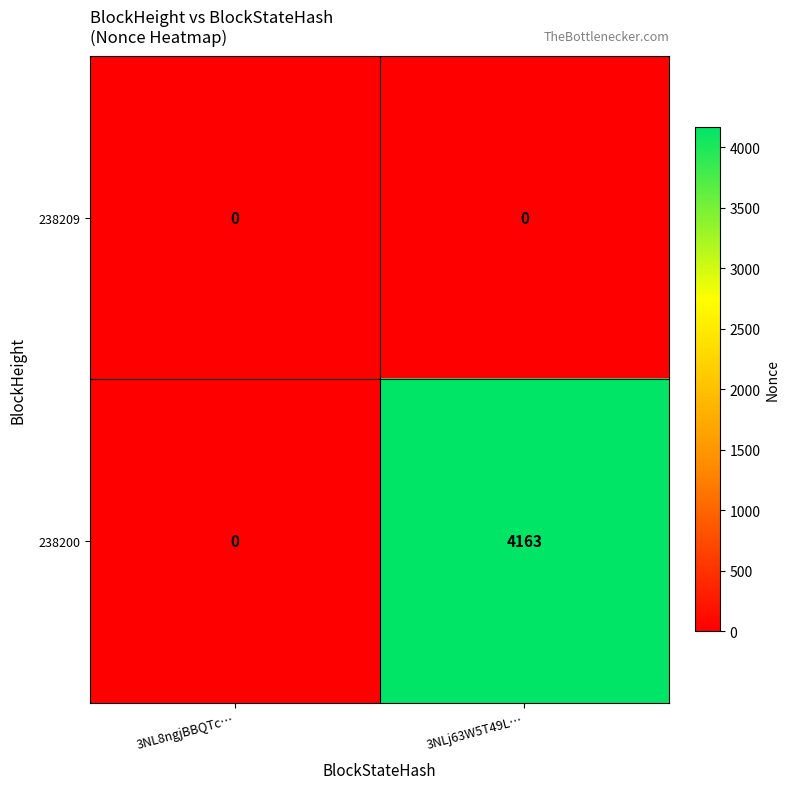

What is the spread (max minus min) of values at 3NLj63W5T49L…?

4163